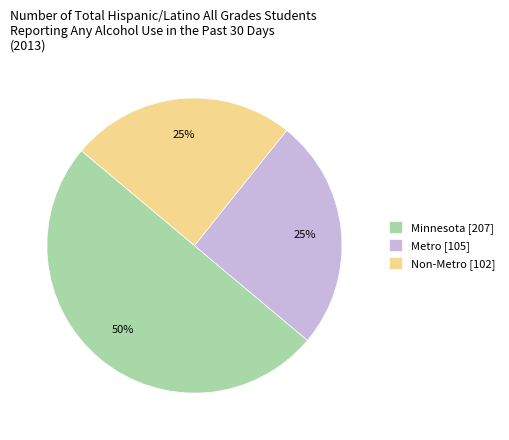

What percentage is the Metro slice, to the nearest percent?

25%